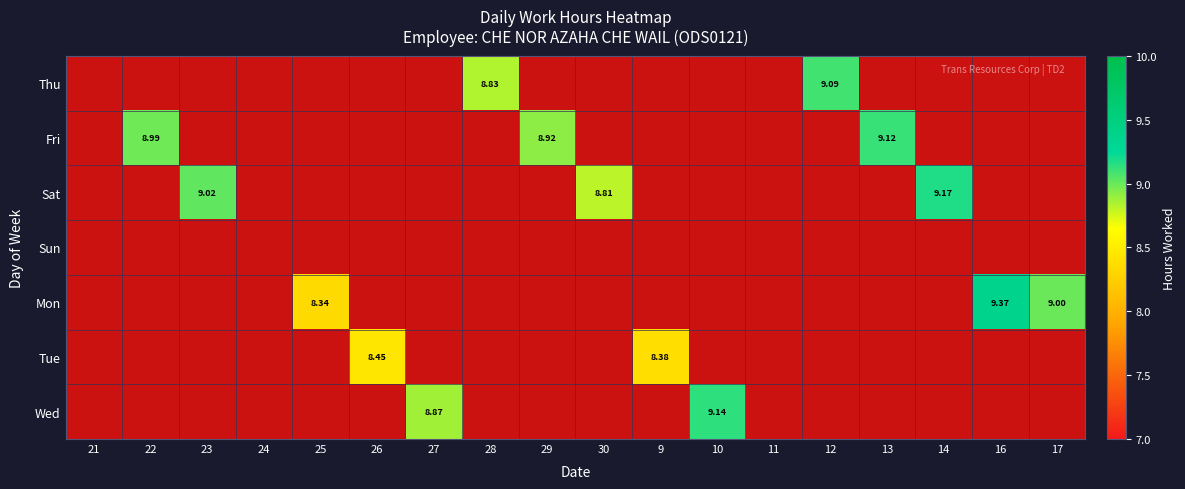

What is the difference between the highest and lowest values at 17?

9.0